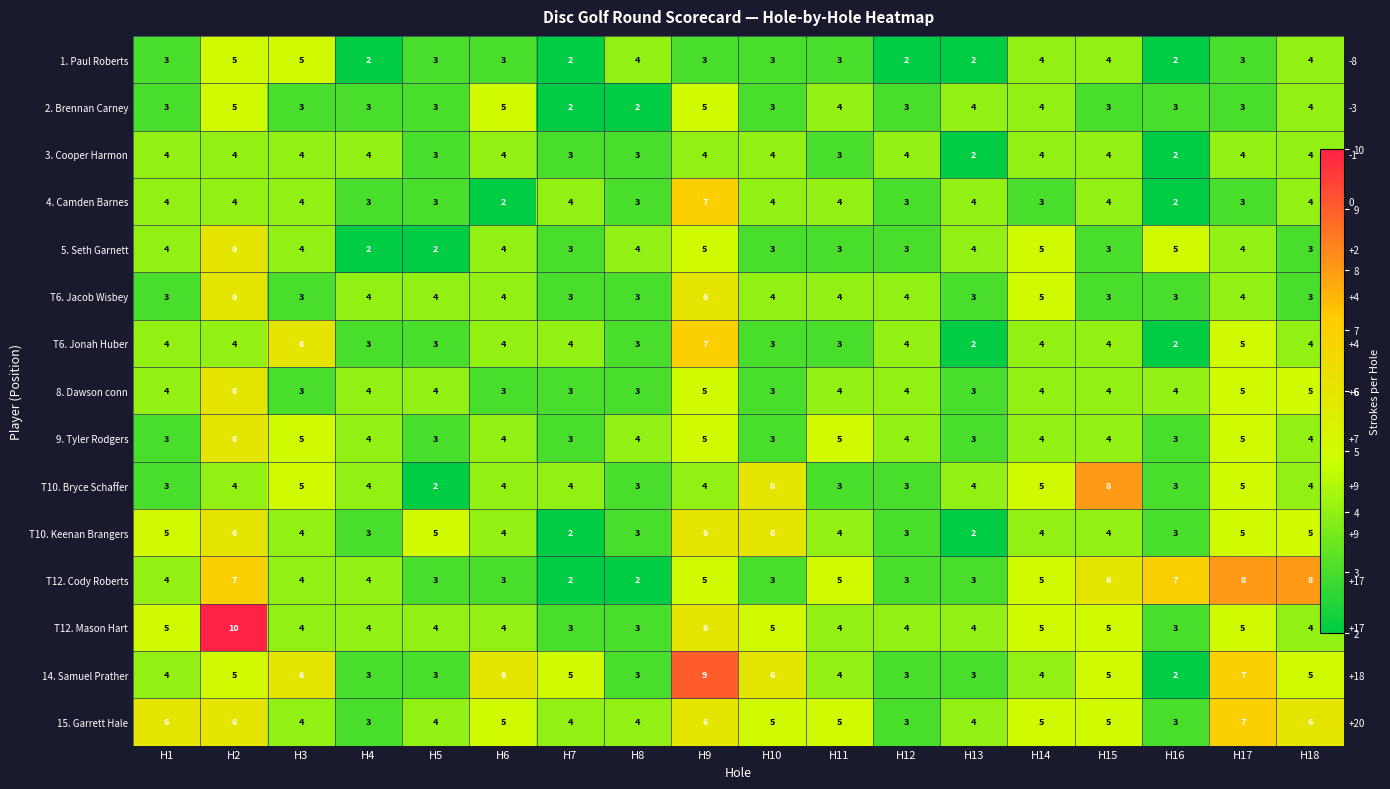

What is the average value of the T12. Mason Hart series?

5